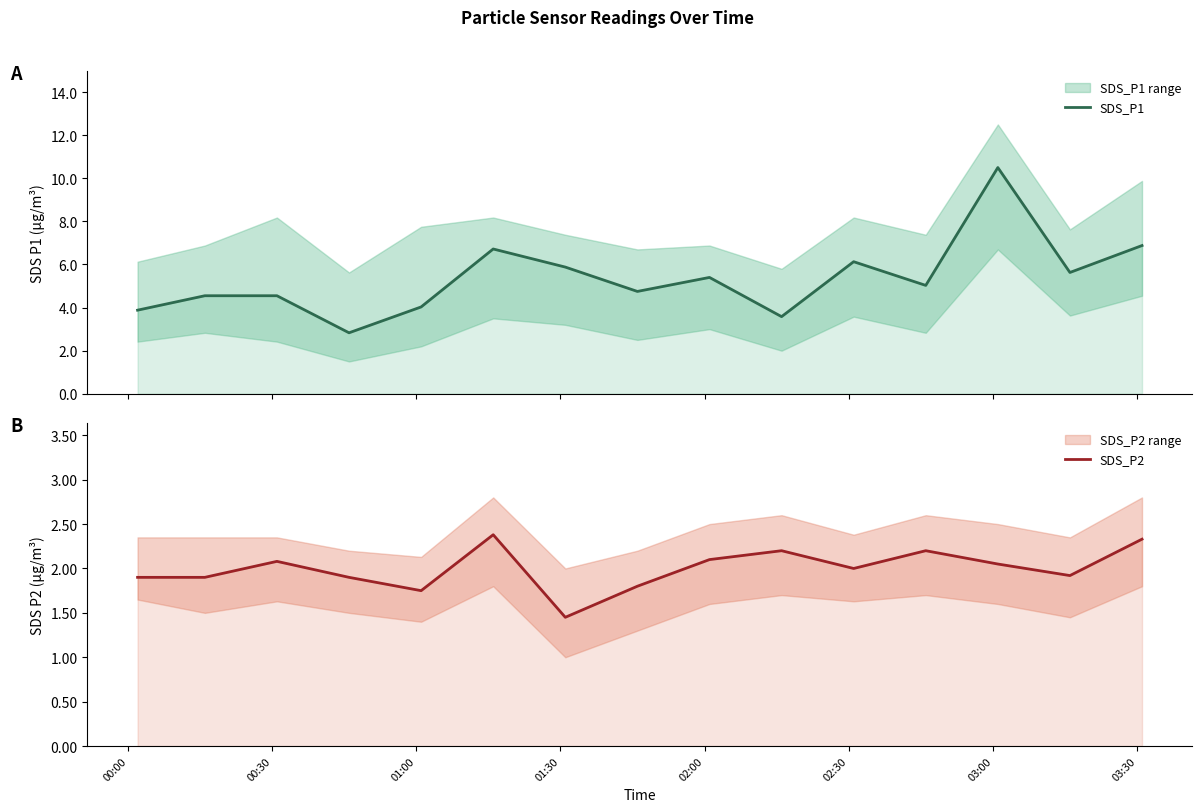

Which series has the largest total across all categories?

SDS_P1